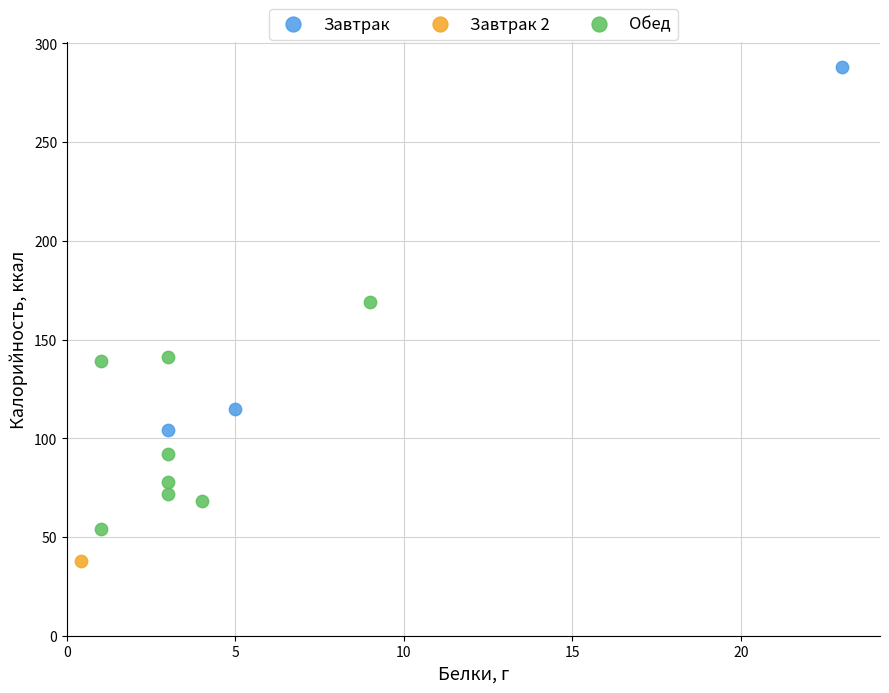

Which series contains the lowest Y value?

Завтрак 2